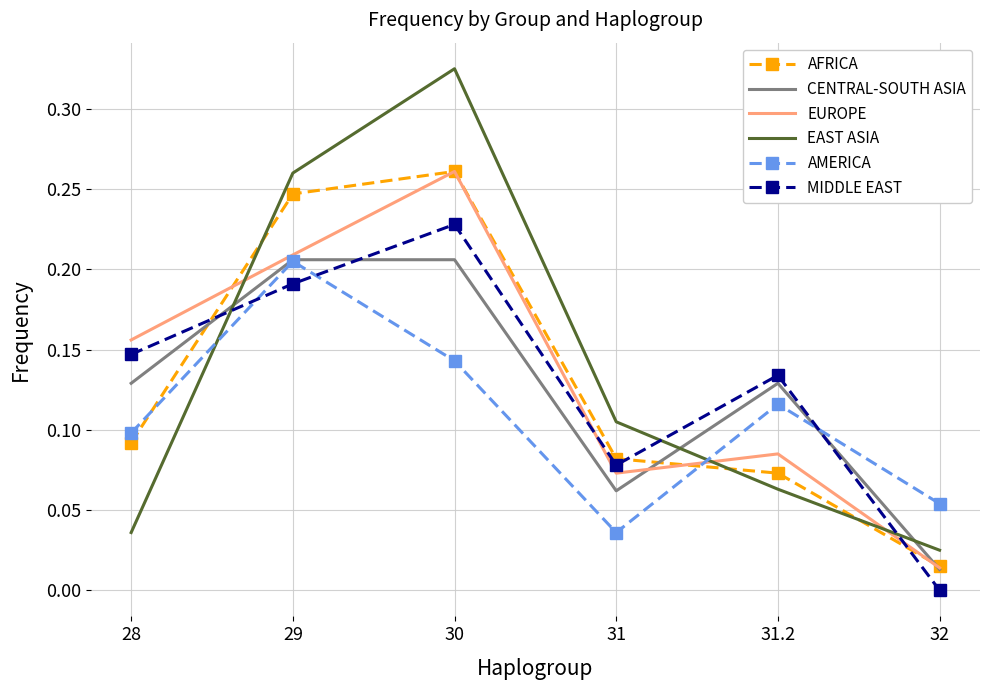

What position from the right is 30?

4